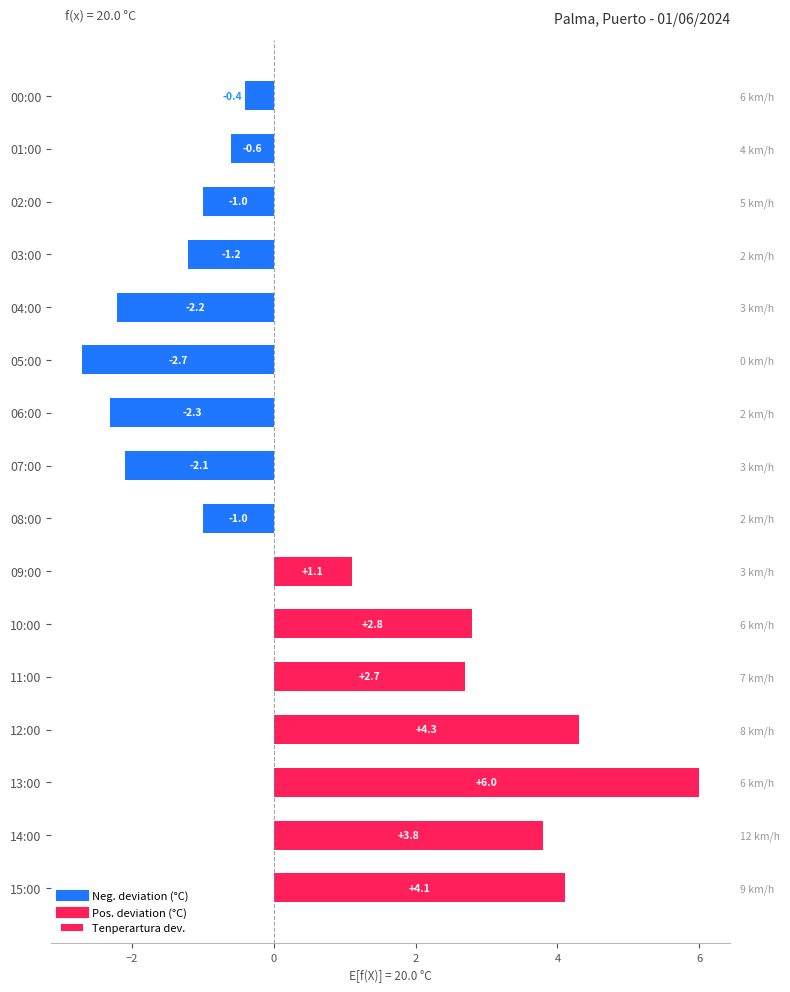

Reading left to right, extract all data points from this chart.

4.1	3.8	6.0	4.3	2.7	2.8	1.1	-1.0	-2.1	-2.3	-2.7	-2.2	-1.2	-1.0	-0.6	-0.4